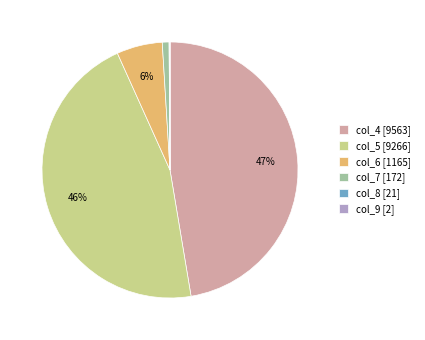

The col_5 [9266] slice represents 46% of the pie. True or false?

True